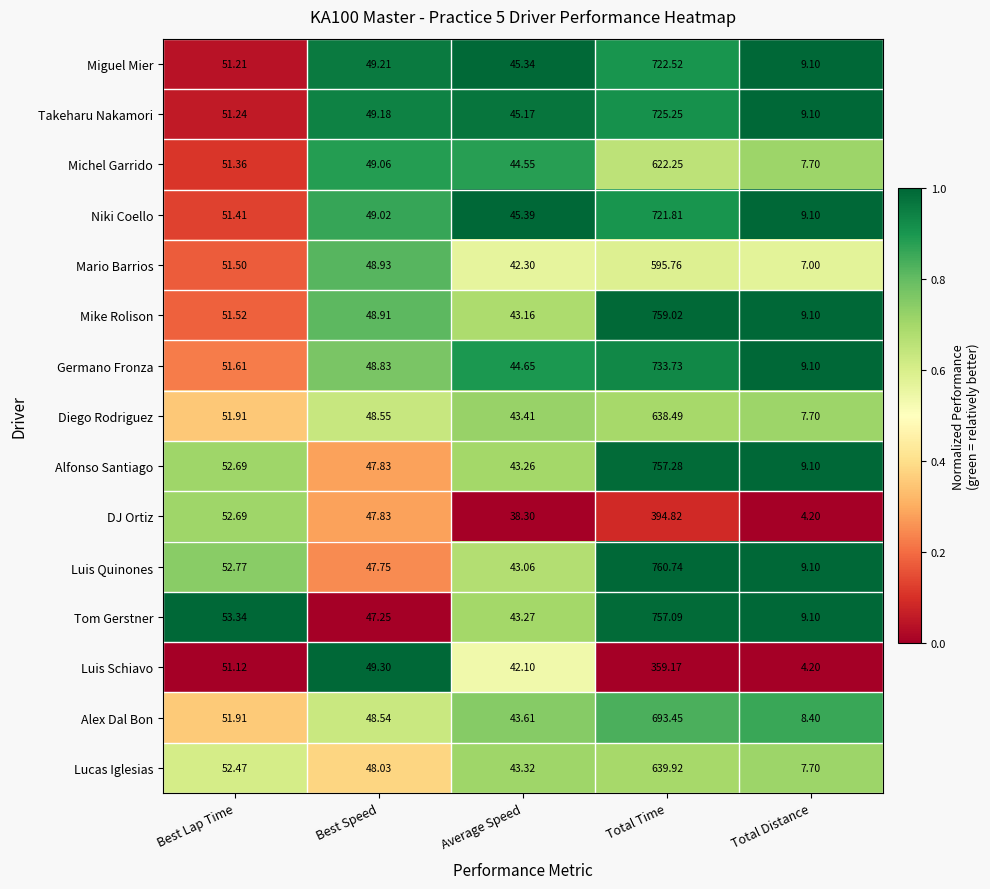

What is the total value across all series at Best Lap Time?

778.8